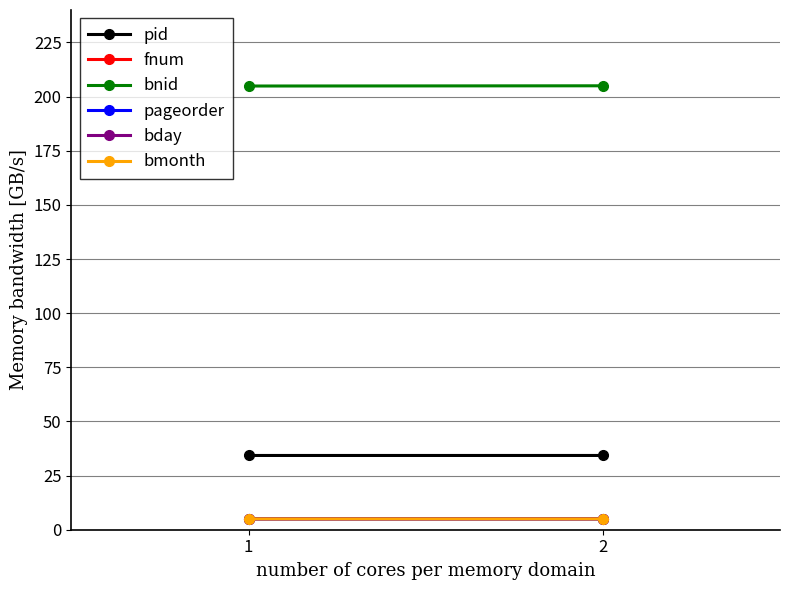

Which label corresponds to the largest value in the chart?

2